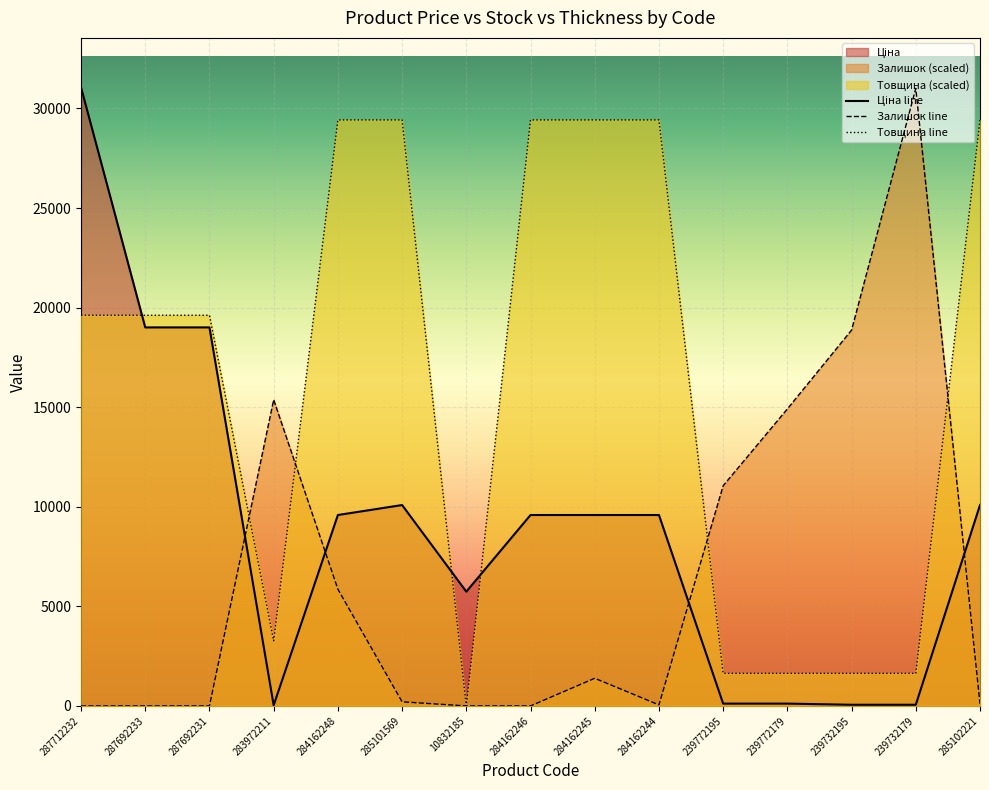

At how many categories does at least one series exceed 28938?

8